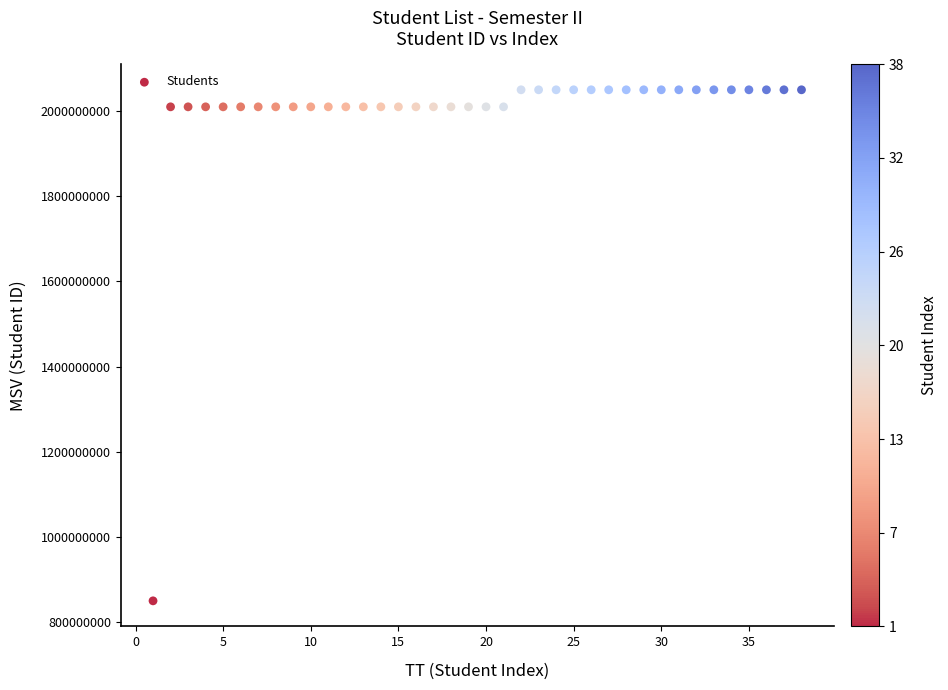

What is the range of Y values (max minus min)?

1199999851